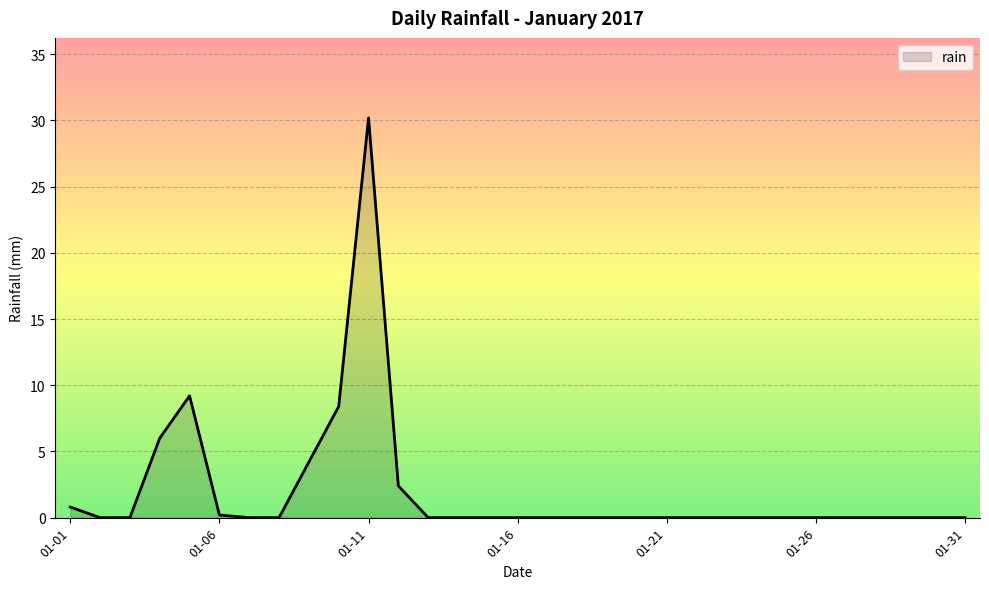

Reading left to right, list all the values displayed in this chart.

0.8	0.0	0.0	6.0	9.2	0.2	0.0	0.0	4.2	8.4	30.2	2.4	0.0	0.0	0.0	0.0	0.0	0.0	0.0	0.0	0.0	0.0	0.0	0.0	0.0	0.0	0.0	0.0	0.0	0.0	0.0